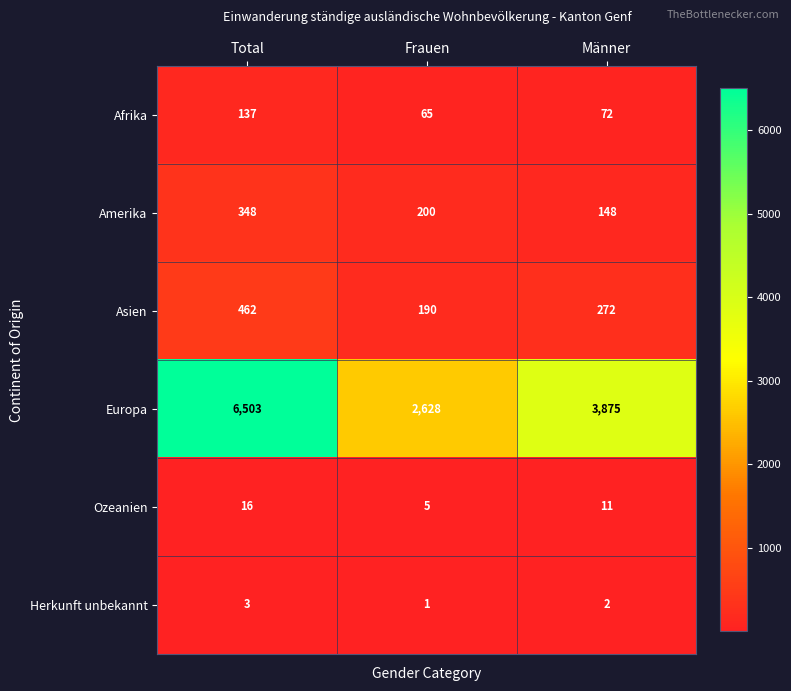

At which label is Europa closest to 4565?

Männer